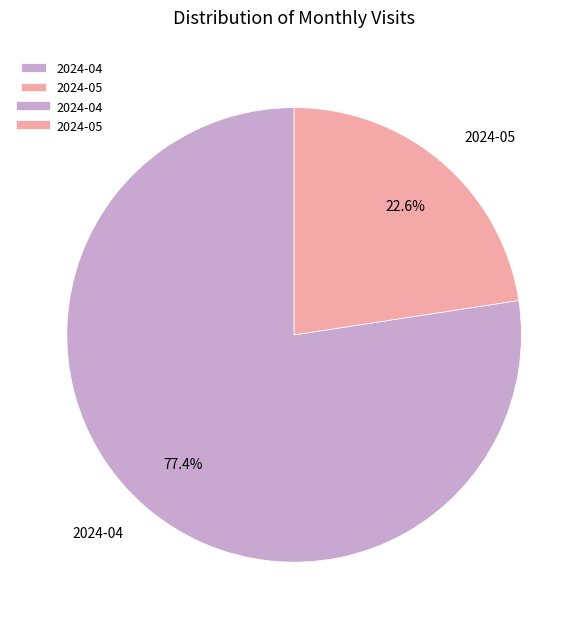

Do 2024-05 and 2024-04 together represent more than half of the pie?

Yes